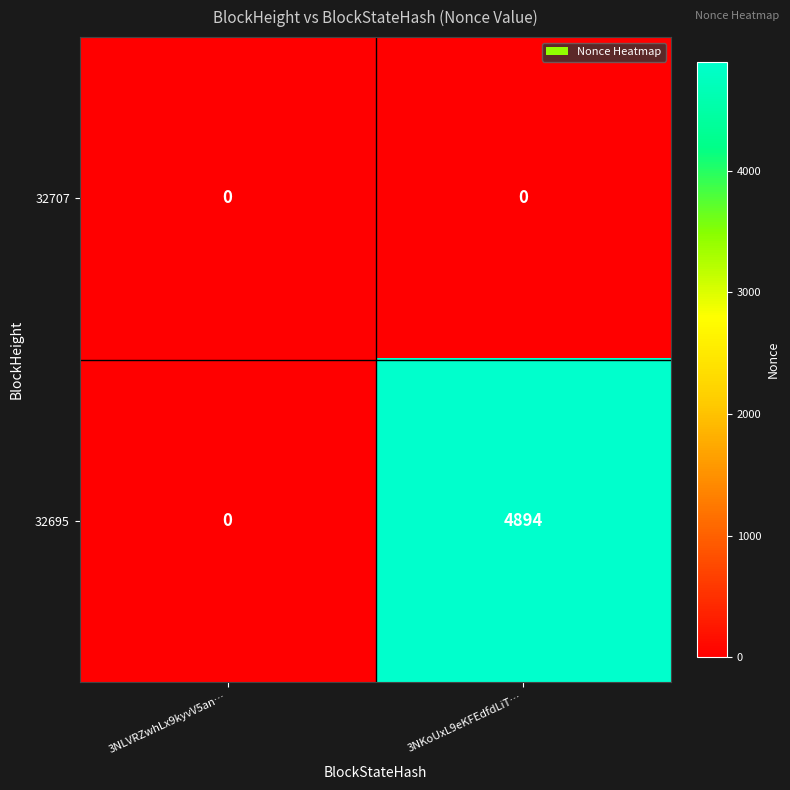

What is the difference between the highest and lowest values at 3NKoUxL9eKFEdfdLiT…?

4894